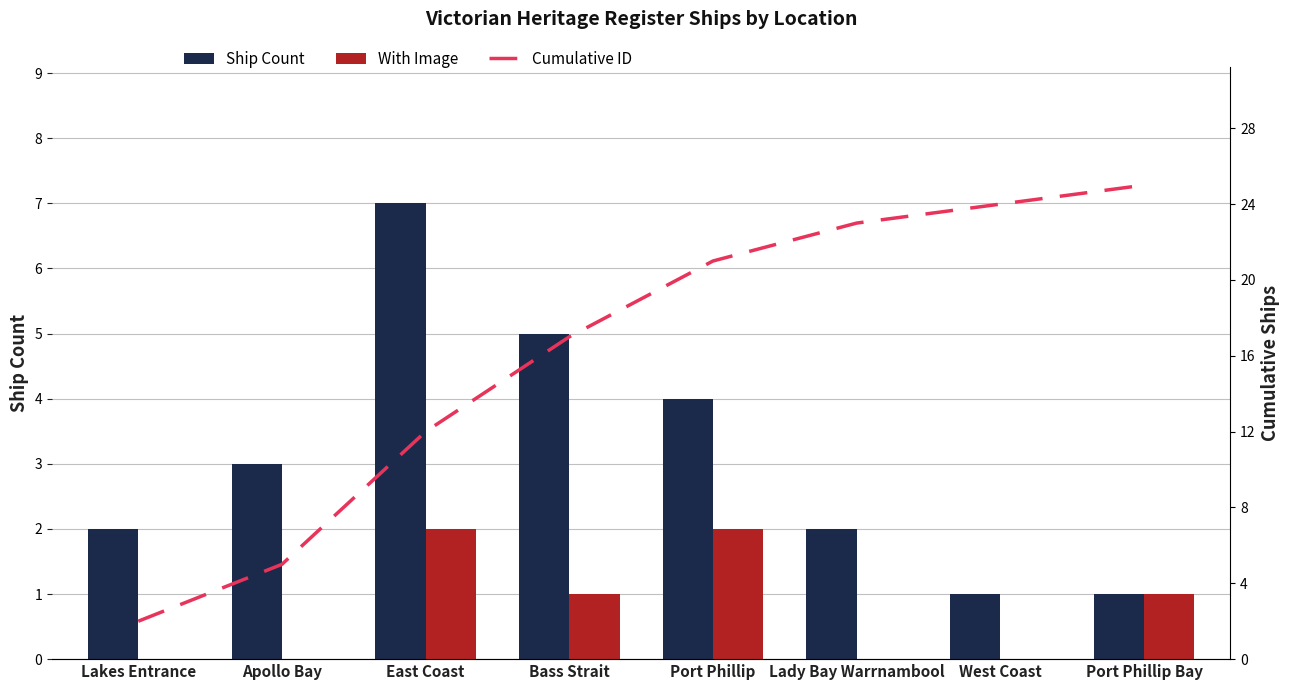

How many Ship Count values are between 2 and 5?

5